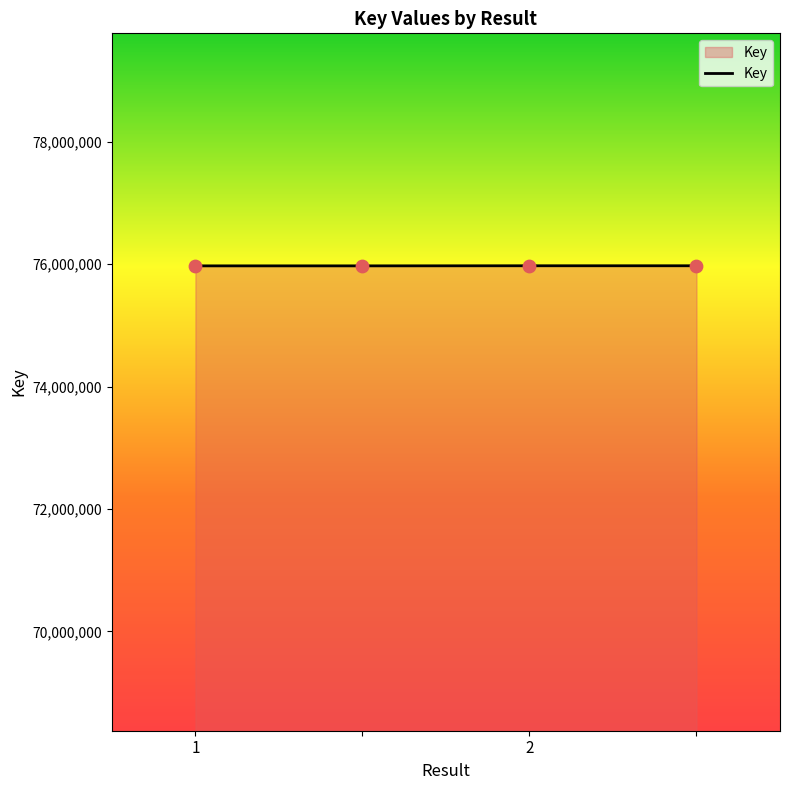

What is the minimum value shown in the chart?

75973722